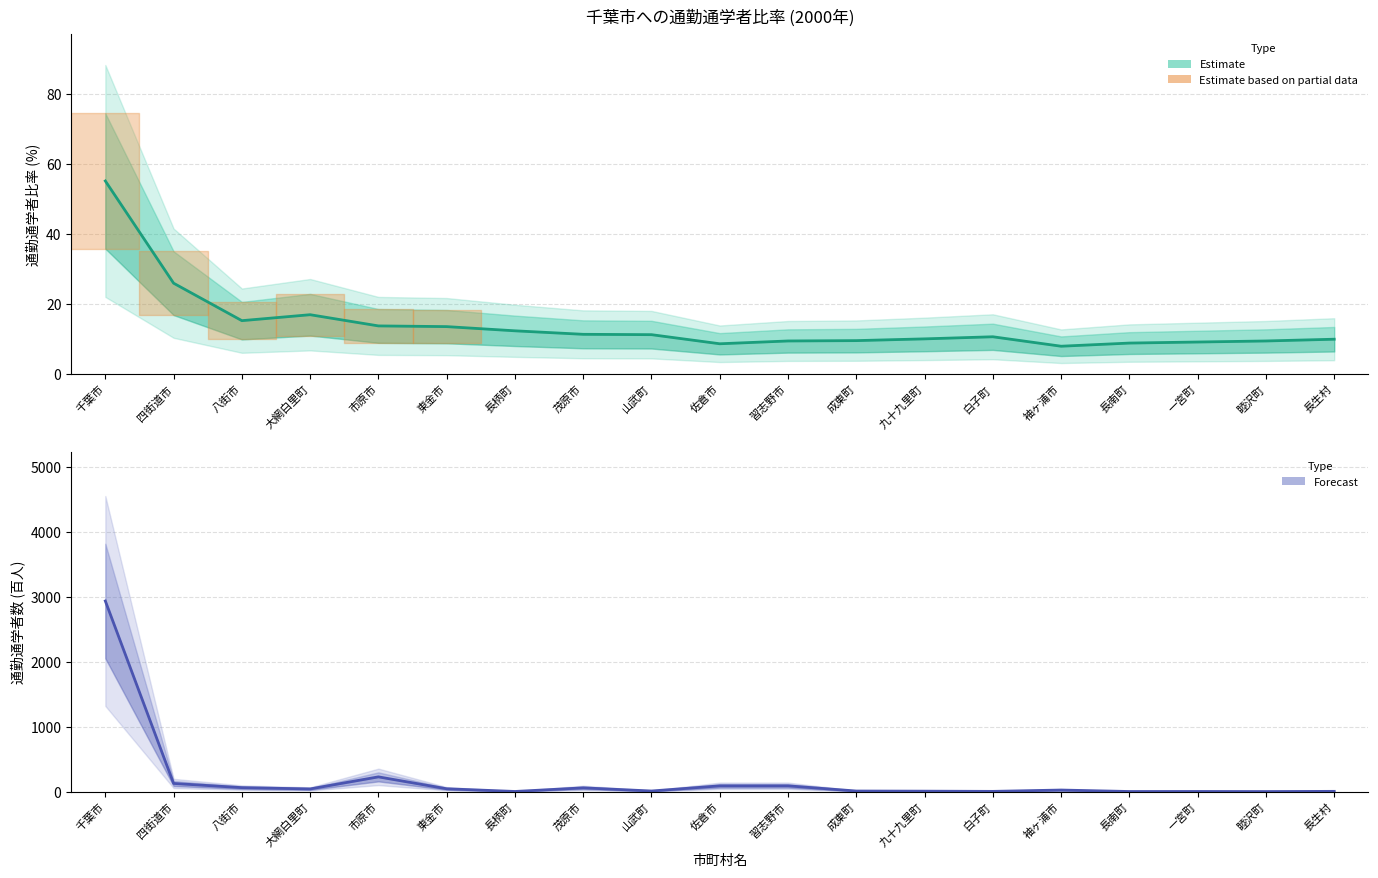

At which label is 通勤通学者数 (百人) closest to 1470?

市原市